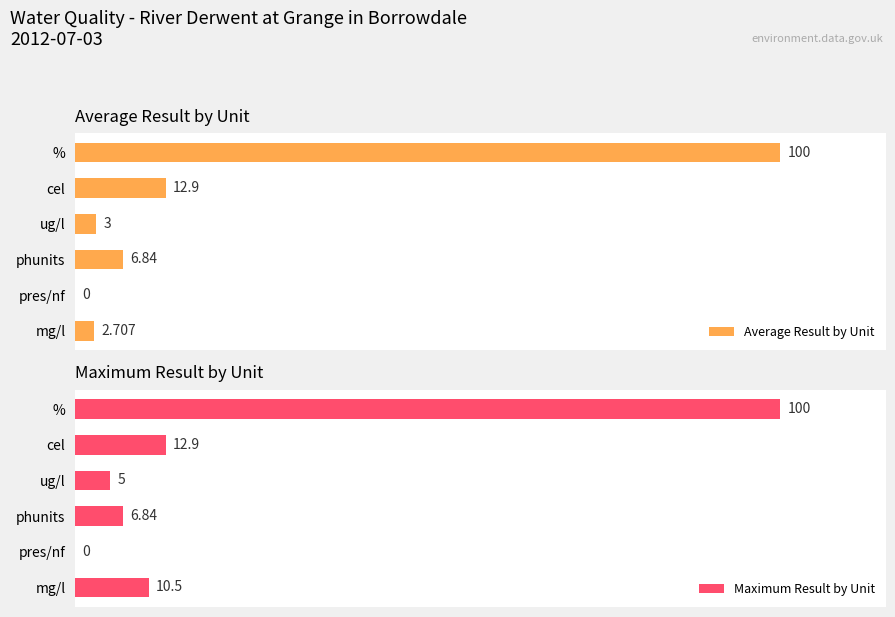

How many series are shown in this chart?

2